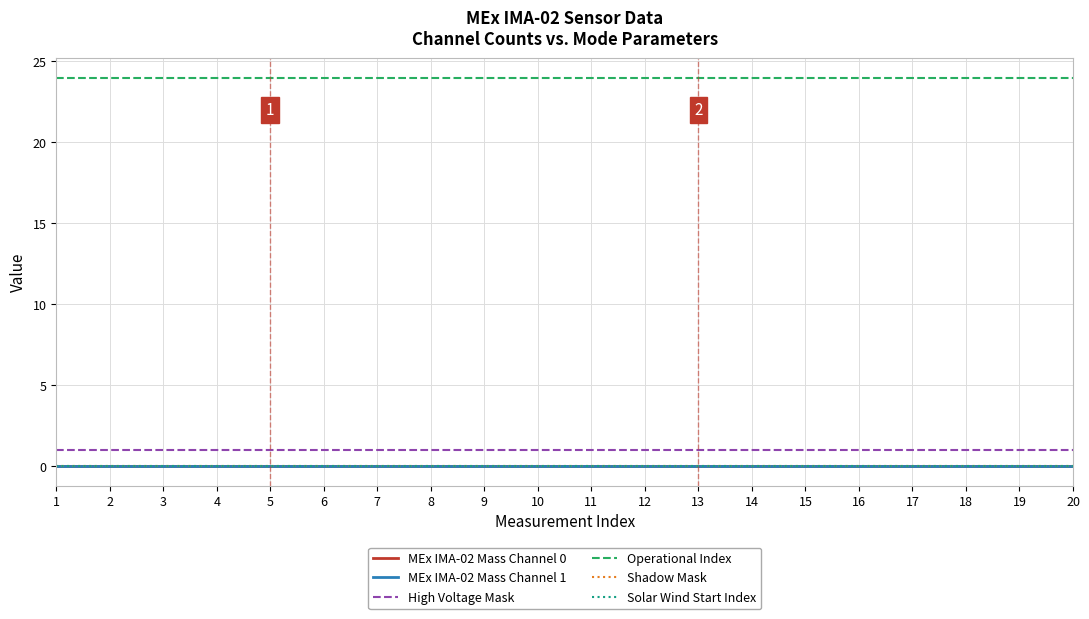

True or false: MEx IMA-02 Mass Channel 0 and Shadow Mask intersect in this chart.

False